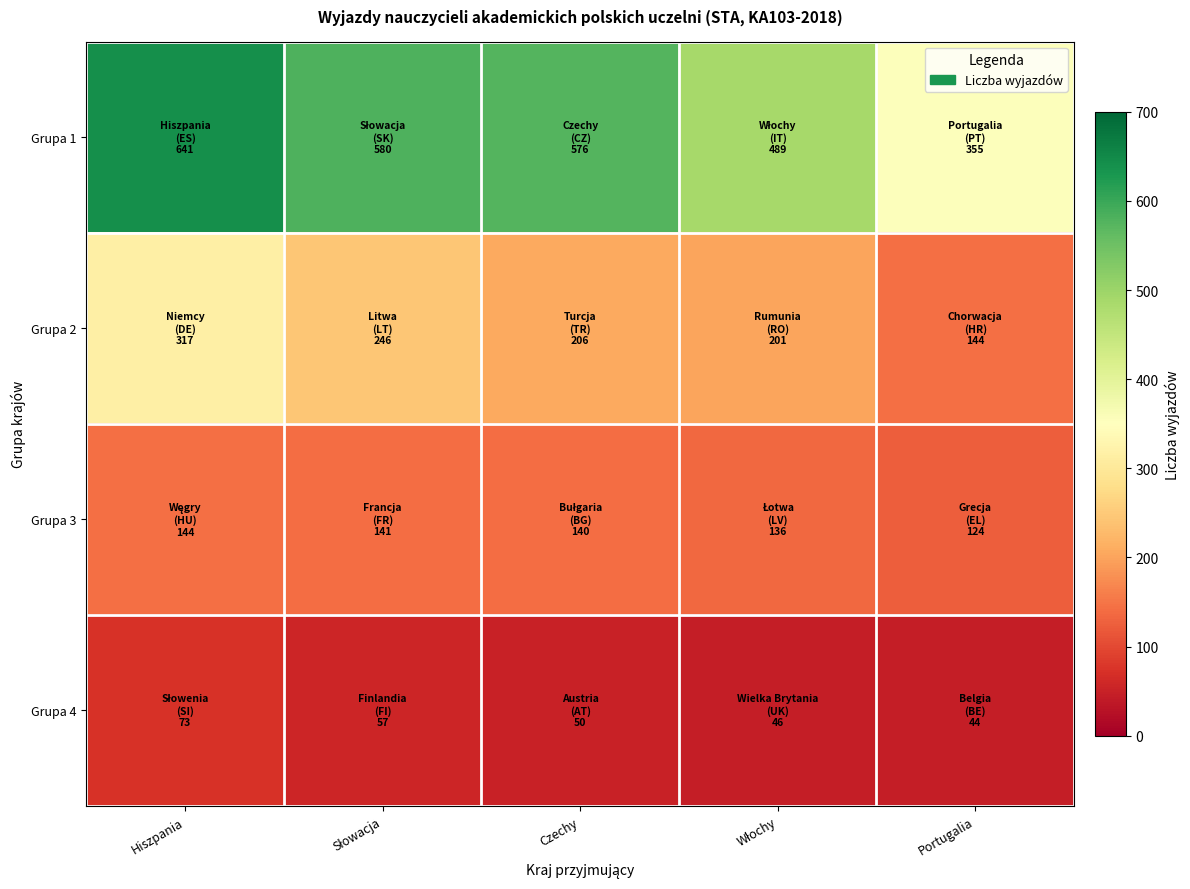

At which category is the sum across all series the highest?

Hiszpania